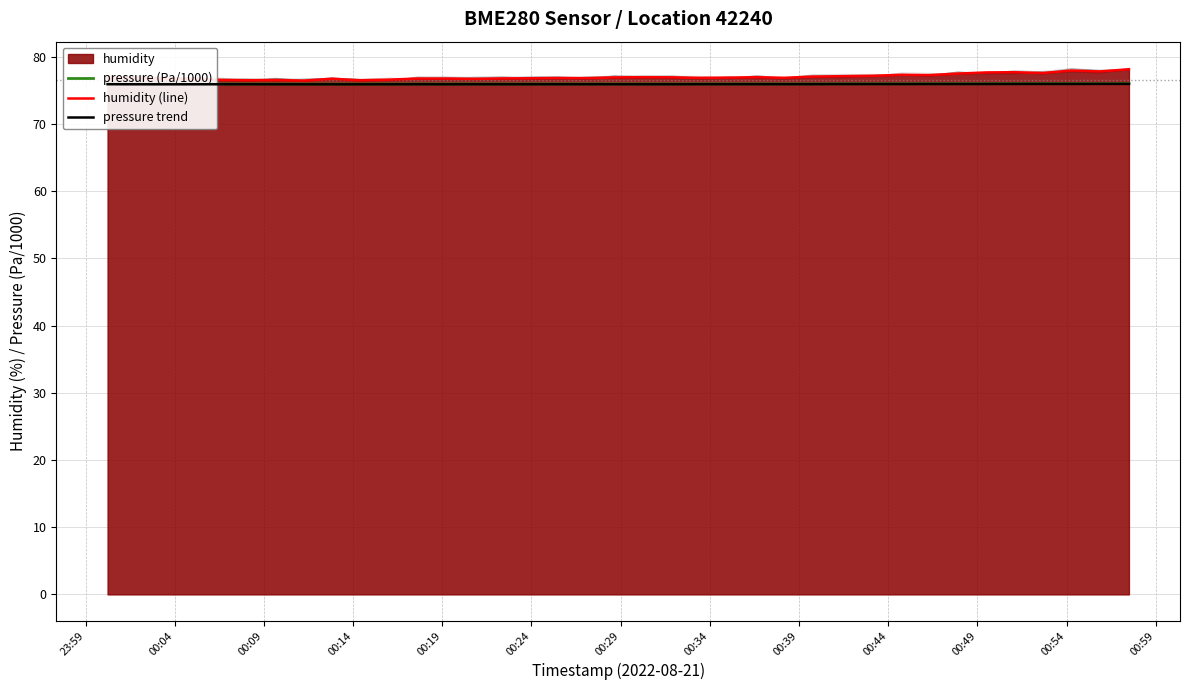

What is the average value of the pressure trend series?

75.9